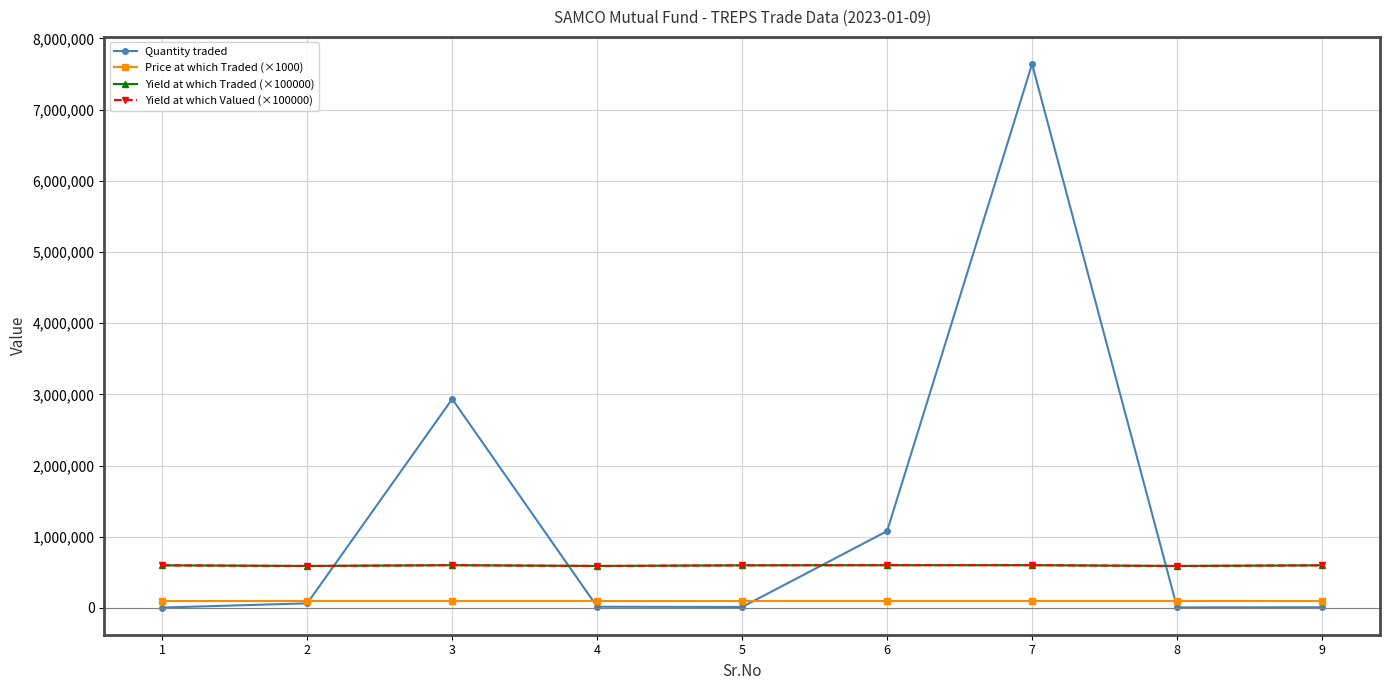

What is the sum of the Quantity traded values at 3 and 5?

2949000.0